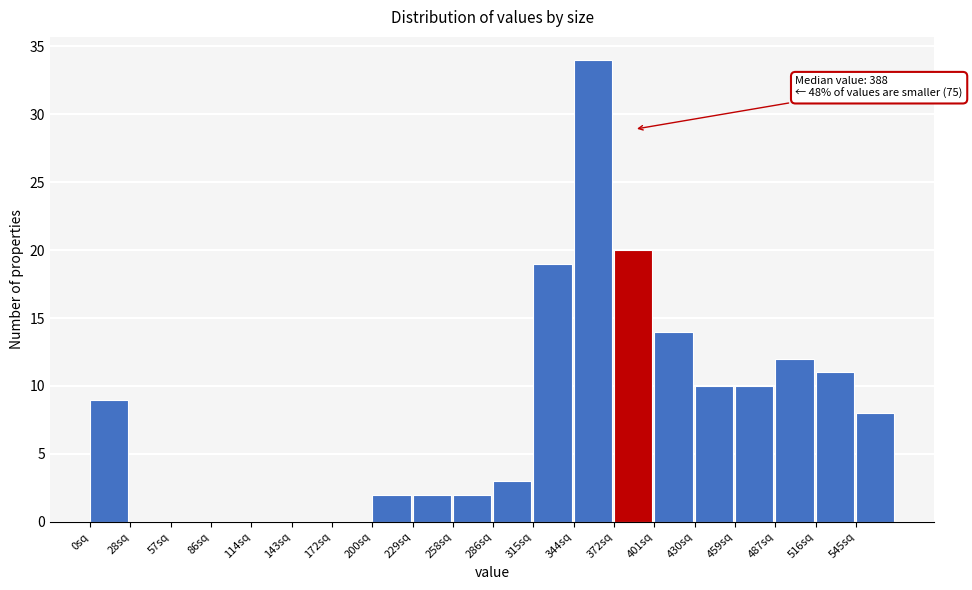

Over which range of the x-axis is the bar tallest?

345 to 375